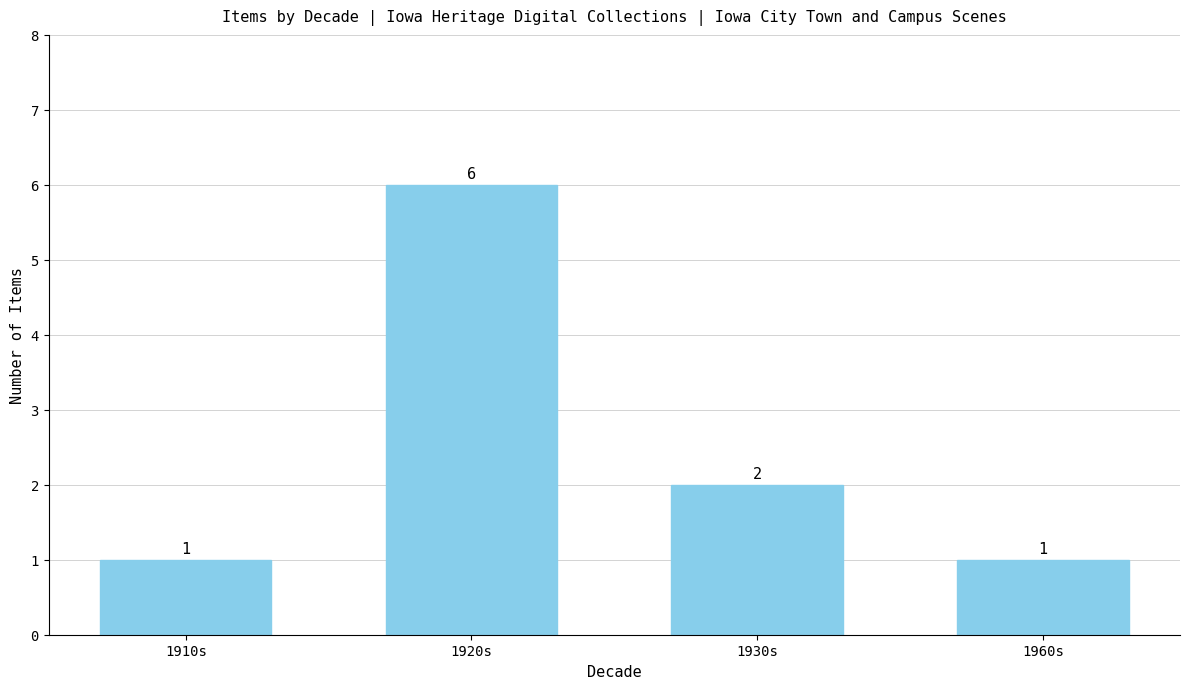

How many data points are less than 2?

2